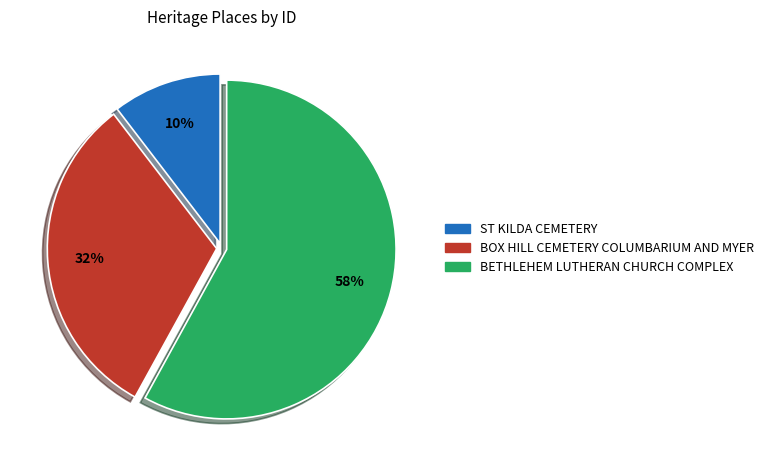

To the nearest percent, what is the average slice percentage?

33%